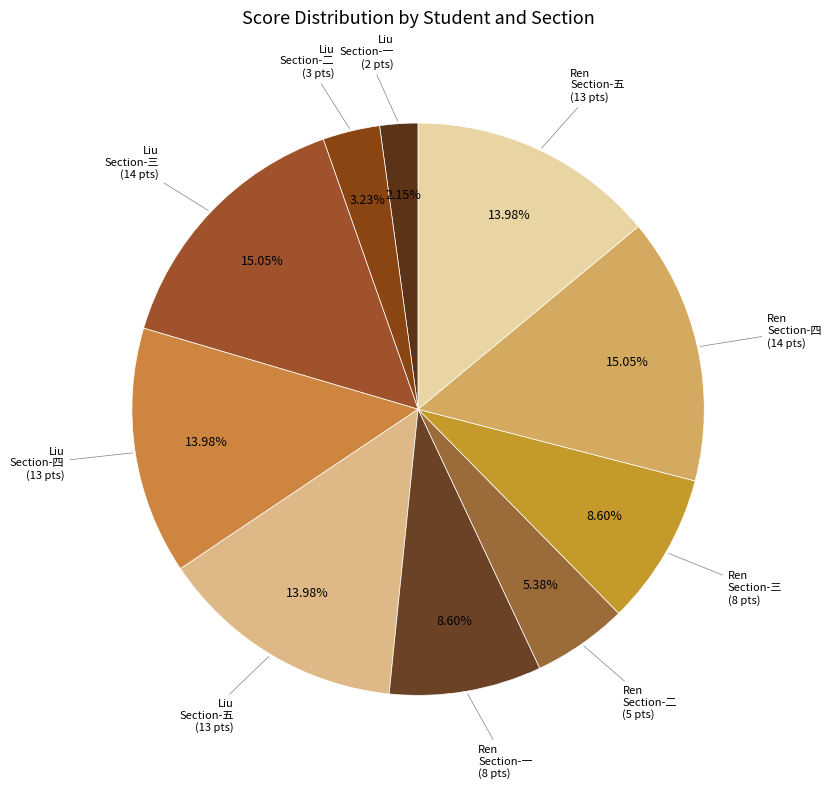

Between Liu Section-五 (13 pts) and Ren Section-四 (14 pts), which is larger?

Ren Section-四 (14 pts)